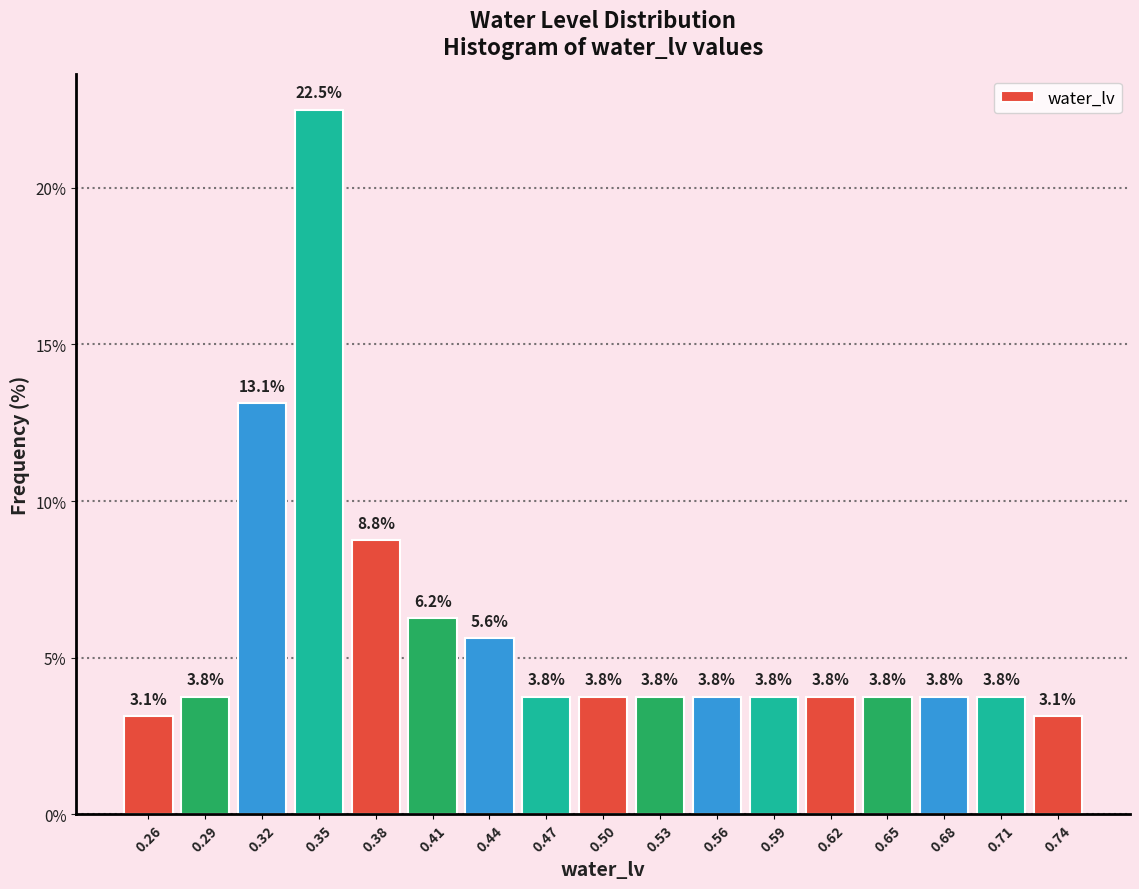

Reading left to right, transcribe this chart: for each bar, give the range it covers on the x-axis and its height. The bar edges are not printed on the chart, so give them approximately, as read against the axis.

0.250 to 0.280: 3.1
0.280 to 0.310: 3.8
0.310 to 0.340: 13.1
0.340 to 0.370: 22.5
0.370 to 0.395: 8.8
0.395 to 0.425: 6.2
0.425 to 0.455: 5.6
0.455 to 0.485: 3.8
0.485 to 0.515: 3.8
0.515 to 0.545: 3.8
0.545 to 0.575: 3.8
0.575 to 0.605: 3.8
0.605 to 0.630: 3.8
0.630 to 0.660: 3.8
0.660 to 0.690: 3.8
0.690 to 0.720: 3.8
0.720 to 0.750: 3.1